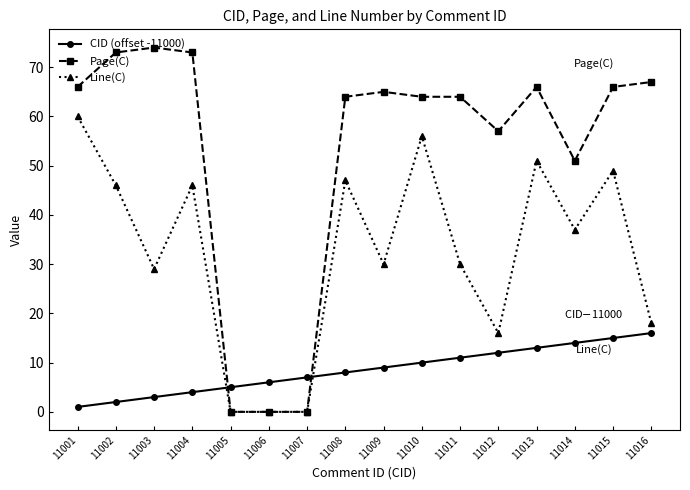

What is the difference between the maximum and second lowest values in the CID (offset -11000) series?

14